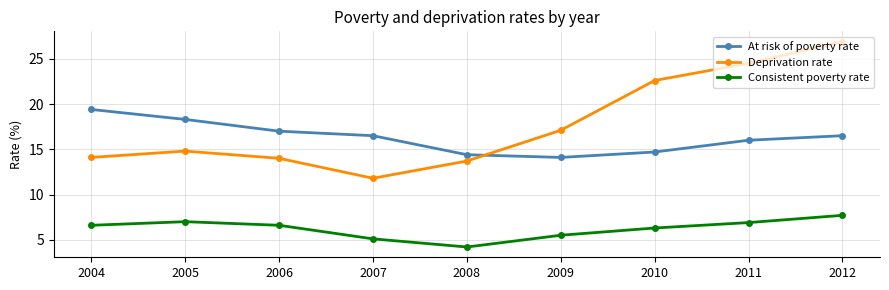

What is the difference between the At risk of poverty rate values at 2006 and 2012?

0.5